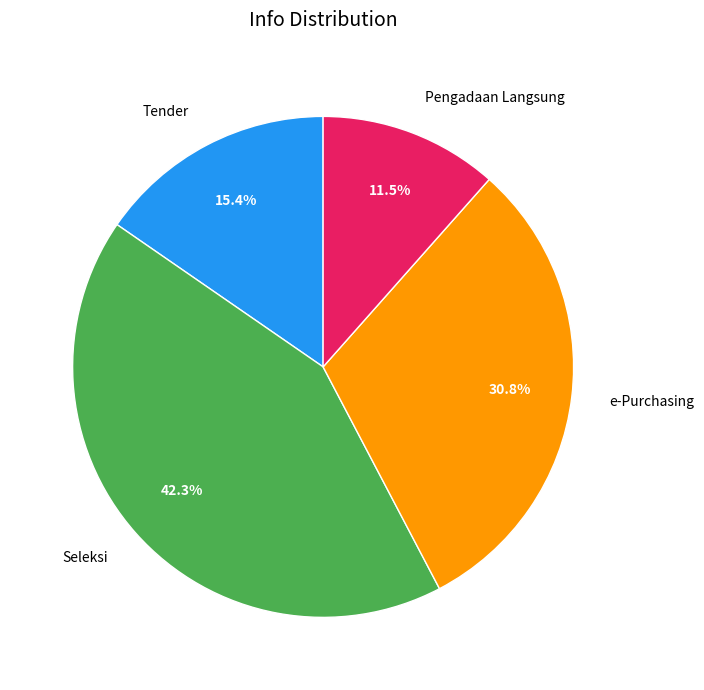

Does any single category account for the majority?

No